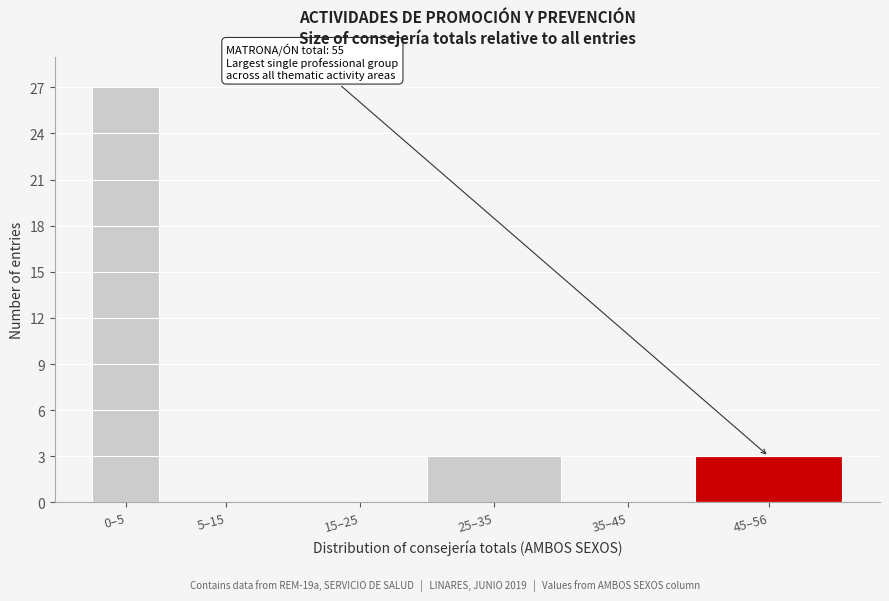

Reading right to left, extract all data points from this chart.

45–56=3	35–45=0	25–35=3	15–25=0	5–15=0	0–5=27